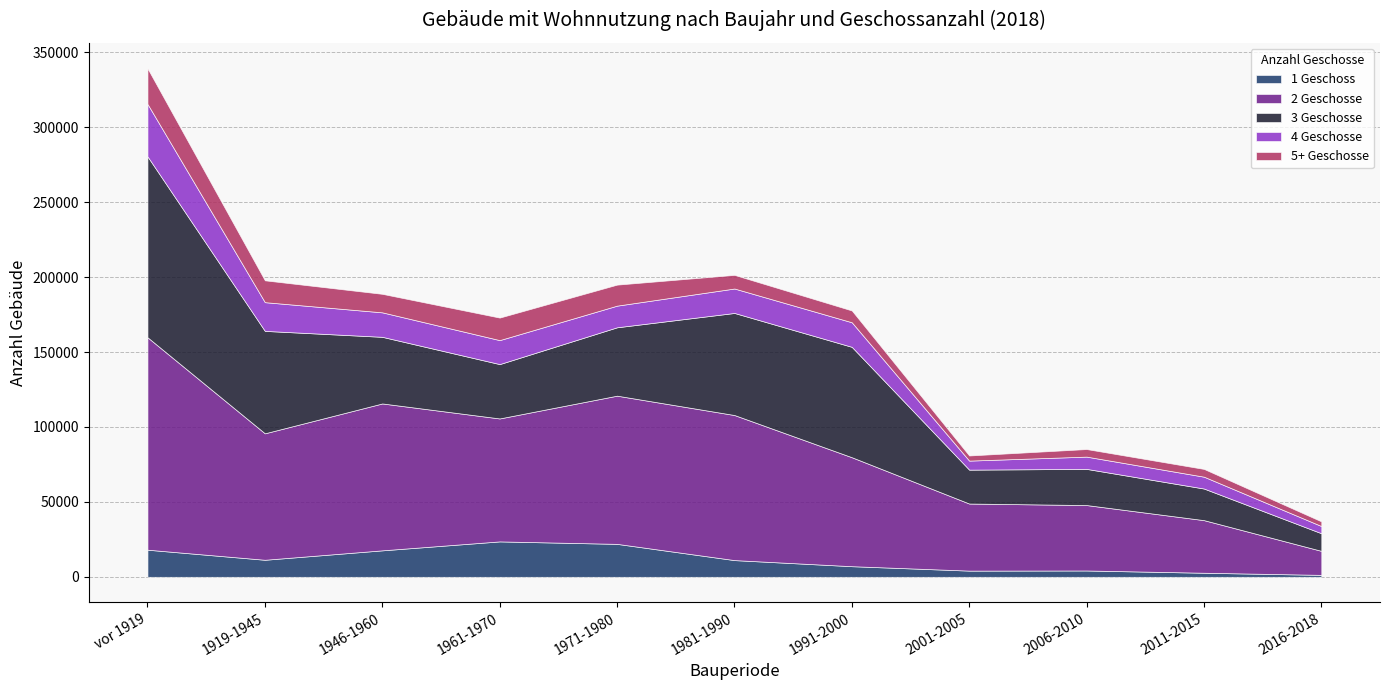

At how many categories does at least one series exceed 138132?

1